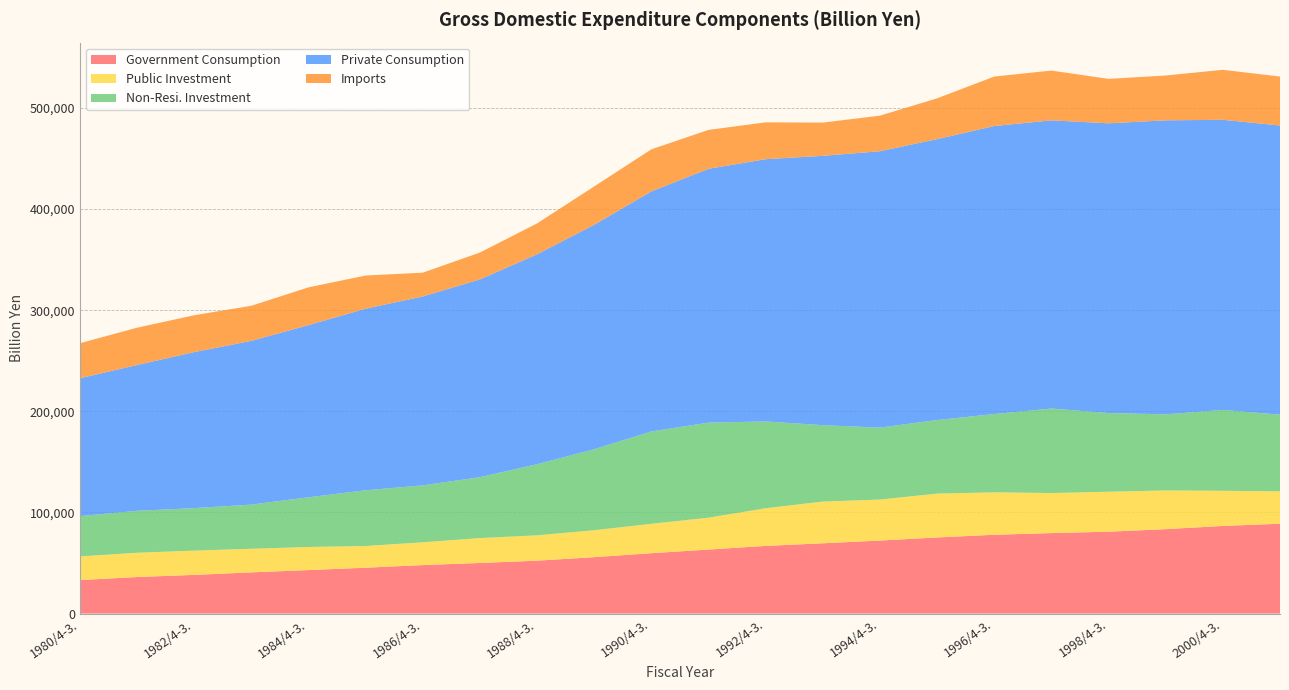

Reading left to right, what are all the values shown in this chart?

Government Consumption: 1980/4-3.=33164.6	1981/4-3.=36170.3	1982/4-3.=38279.4	1983/4-3.=40776.0	1984/4-3.=43044.5	1985/4-3.=45366.2	1986/4-3.=47984.6	1987/4-3.=50066.0	1988/4-3.=52349.3	1989/4-3.=55812.5	1990/4-3.=59724.6	1991/4-3.=63320.8	1992/4-3.=66936.2	1993/4-3.=69530.7	1994/4-3.=72227.7	1995/4-3.=75288.1	1996/4-3.=77943.7	1997/4-3.=79618.5	1998/4-3.=80986.6	1999/4-3.=83503.3	2000/4-3.=86691.7	2001/4-3.=88876.6
Public Investment: 1980/4-3.=23366.7	1981/4-3.=24007.8	1982/4-3.=23991.7	1983/4-3.=23308.9	1984/4-3.=22849.7	1985/4-3.=21457.5	1986/4-3.=22529.4	1987/4-3.=24601.3	1988/4-3.=25043.5	1989/4-3.=26624.1	1990/4-3.=29081.9	1991/4-3.=31535.6	1992/4-3.=37251.3	1993/4-3.=41238.0	1994/4-3.=40540.2	1995/4-3.=43361.2	1996/4-3.=41975.3	1997/4-3.=39592.9	1998/4-3.=39531.6	1999/4-3.=38284.9	2000/4-3.=34726.2	2001/4-3.=32024.1
Non-Resi. Investment: 1980/4-3.=39847.3	1981/4-3.=41450.8	1982/4-3.=42039.7	1983/4-3.=43688.1	1984/4-3.=49113.1	1985/4-3.=55120.9	1986/4-3.=56301.1	1987/4-3.=60243.7	1988/4-3.=70349.1	1989/4-3.=80091.3	1990/4-3.=91319.3	1991/4-3.=93986.1	1992/4-3.=85811.9	1993/4-3.=75533.2	1994/4-3.=71147.0	1995/4-3.=72756.0	1996/4-3.=77413.3	1997/4-3.=83570.8	1998/4-3.=77796.8	1999/4-3.=75232.4	2000/4-3.=79988.8	2001/4-3.=75770.3
Private Consumption: 1980/4-3.=136333.5	1981/4-3.=144152.1	1982/4-3.=154274.1	1983/4-3.=161927.9	1984/4-3.=170259.8	1985/4-3.=179539.2	1986/4-3.=186765.8	1987/4-3.=195534.1	1988/4-3.=207556.6	1989/4-3.=221953.2	1990/4-3.=237367.0	1991/4-3.=250997.3	1992/4-3.=259311.1	1993/4-3.=266338.7	1994/4-3.=273279.0	1995/4-3.=277750.0	1996/4-3.=284773.9	1997/4-3.=284926.0	1998/4-3.=286487.1	1999/4-3.=290723.2	2000/4-3.=286850.0	2001/4-3.=285950.7
Imports: 1980/4-3.=34630.8	1981/4-3.=36910.1	1982/4-3.=36418.4	1983/4-3.=34692.6	1984/4-3.=37340.7	1985/4-3.=32801.3	1986/4-3.=23514.9	1987/4-3.=26566.1	1988/4-3.=30545.3	1989/4-3.=37912.0	1990/4-3.=41568.4	1991/4-3.=38442.2	1992/4-3.=36421.9	1993/4-3.=32864.2	1994/4-3.=35177.4	1995/4-3.=40327.9	1996/4-3.=48917.4	1997/4-3.=49226.8	1998/4-3.=43923.5	1999/4-3.=44322.9	2000/4-3.=49436.6	2001/4-3.=48403.3